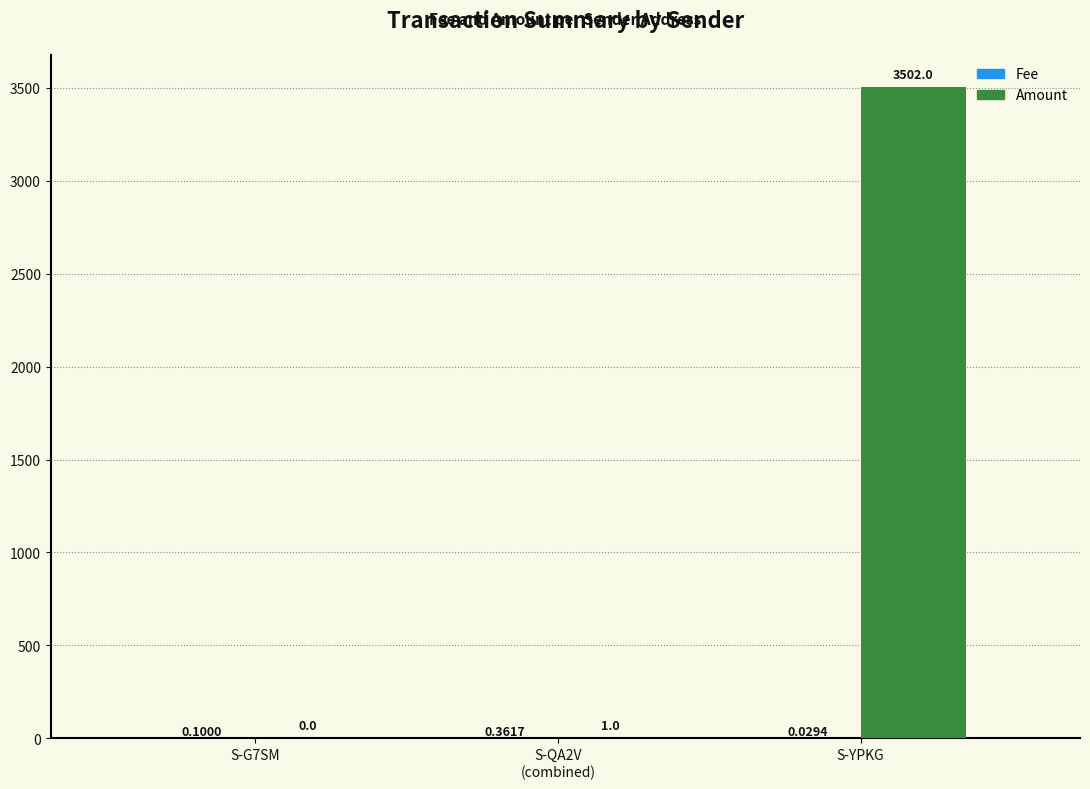

Which series has the largest range (max minus min)?

Amount